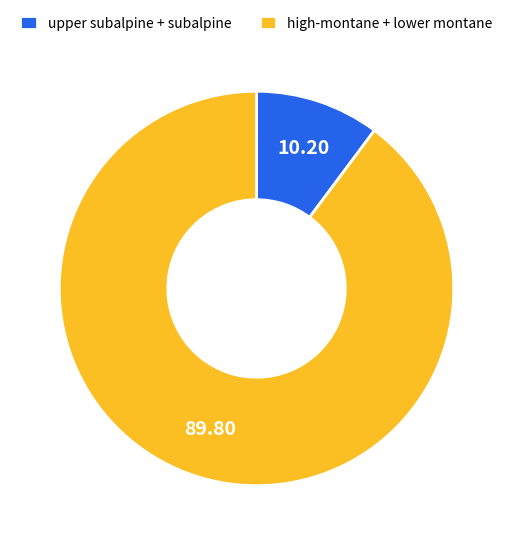

Is there any slice that represents more than half of the pie?

Yes